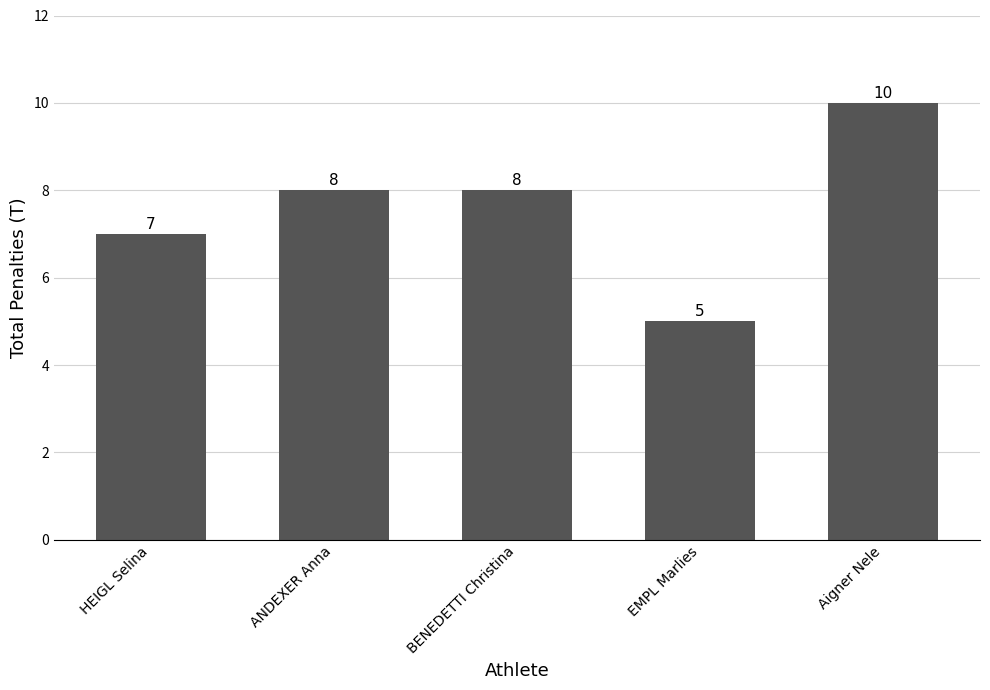

Reading left to right, what are all the values shown in this chart?

HEIGL Selina=7	ANDEXER Anna=8	BENEDETTI Christina=8	EMPL Marlies=5	Aigner Nele=10